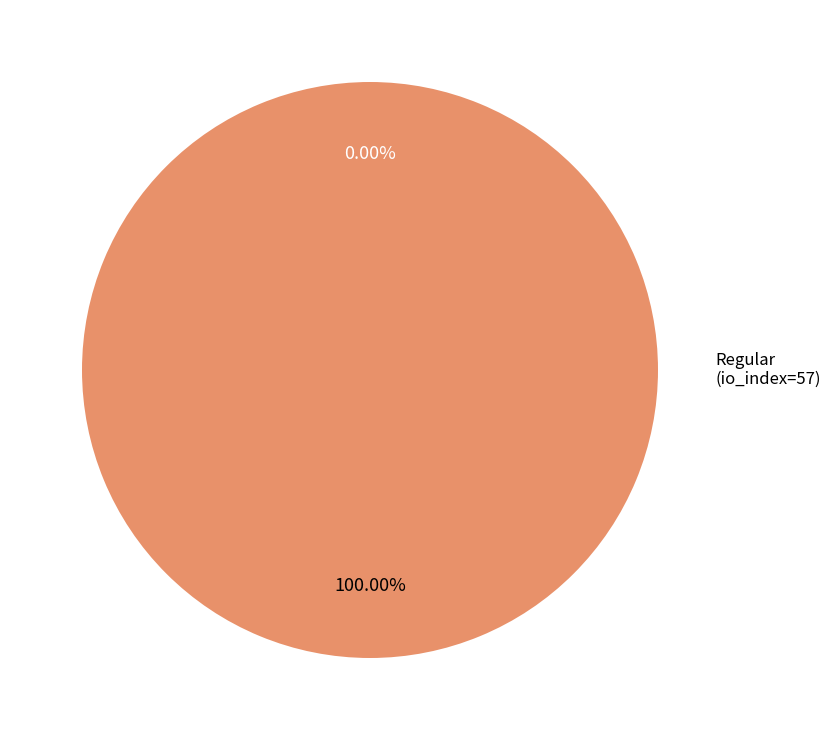

To the nearest percent, what is the difference between the largest and smallest slice percentages?

100%